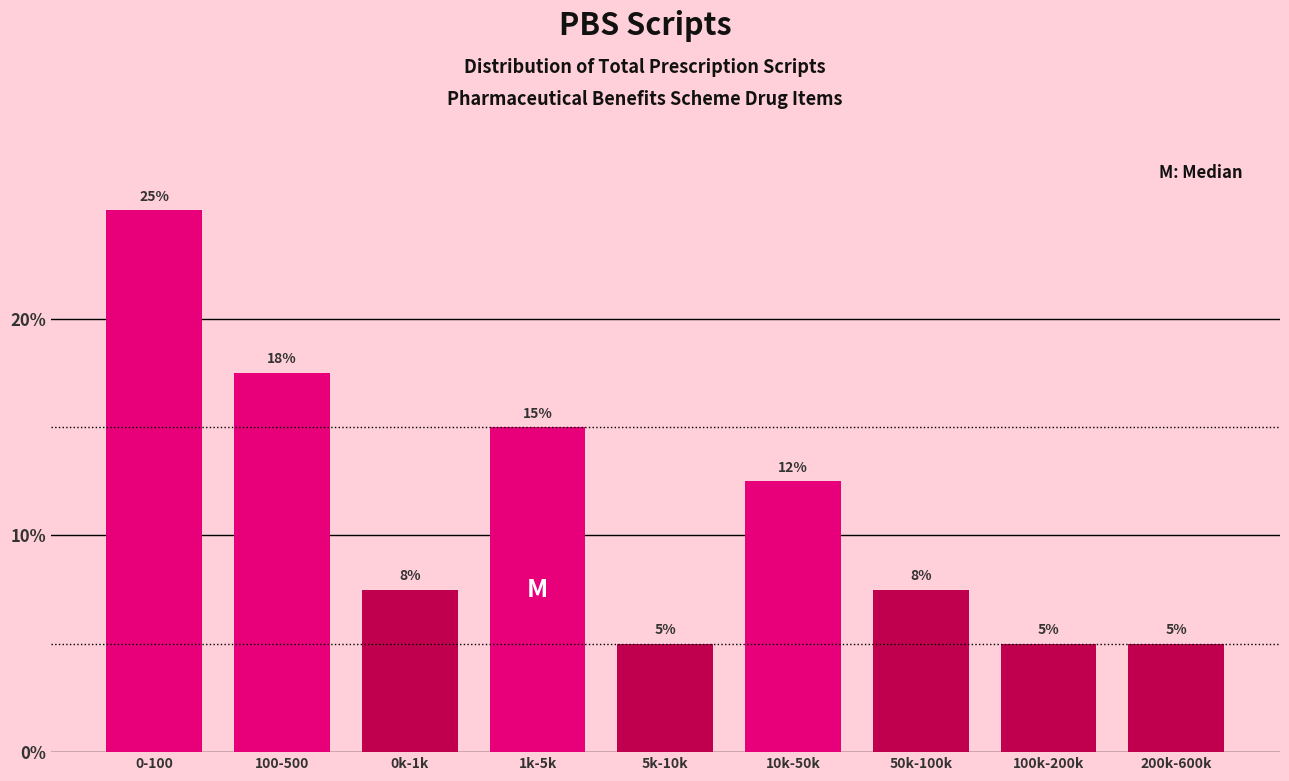

What value does the data have at 1k-5k?

15.0